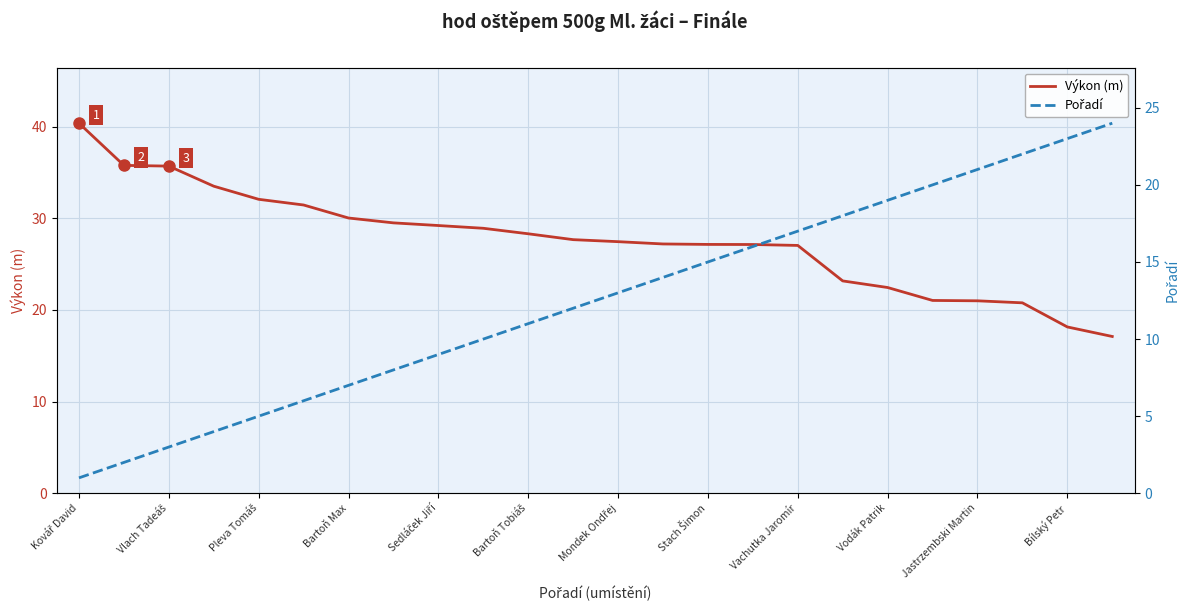

What are all the series names shown in the legend?

Výkon (m), Pořadí